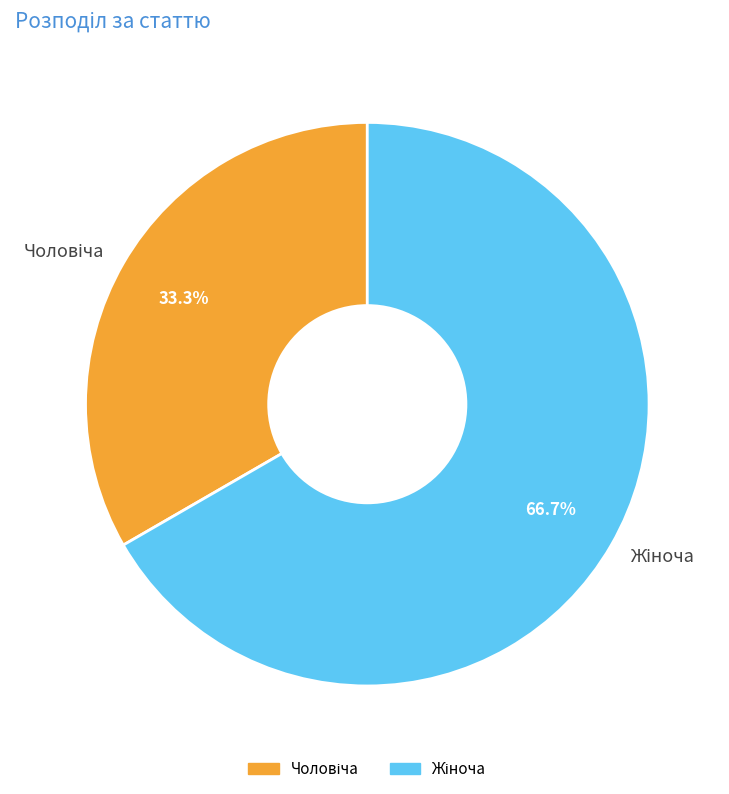

To the nearest percent, what is the average slice percentage?

50%